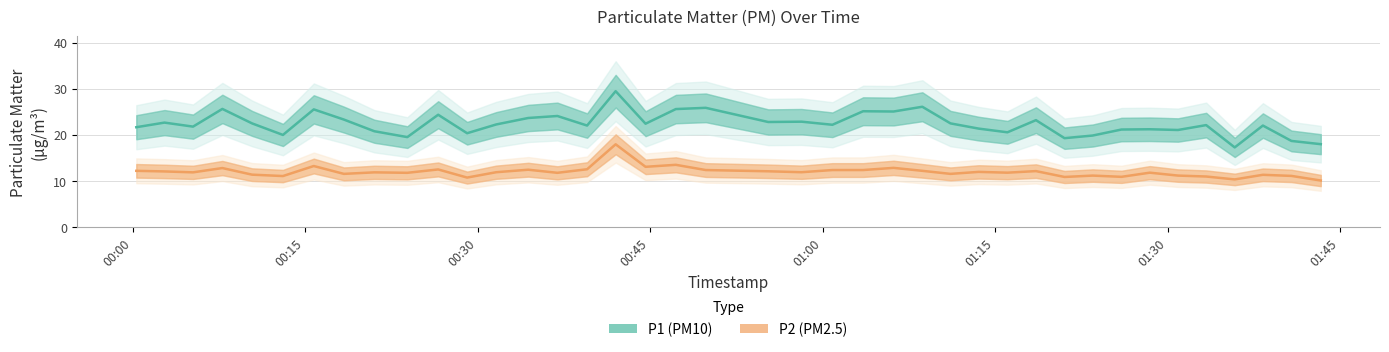

True or false: P2 (PM2.5) and P1 (PM10) cross at least once.

False